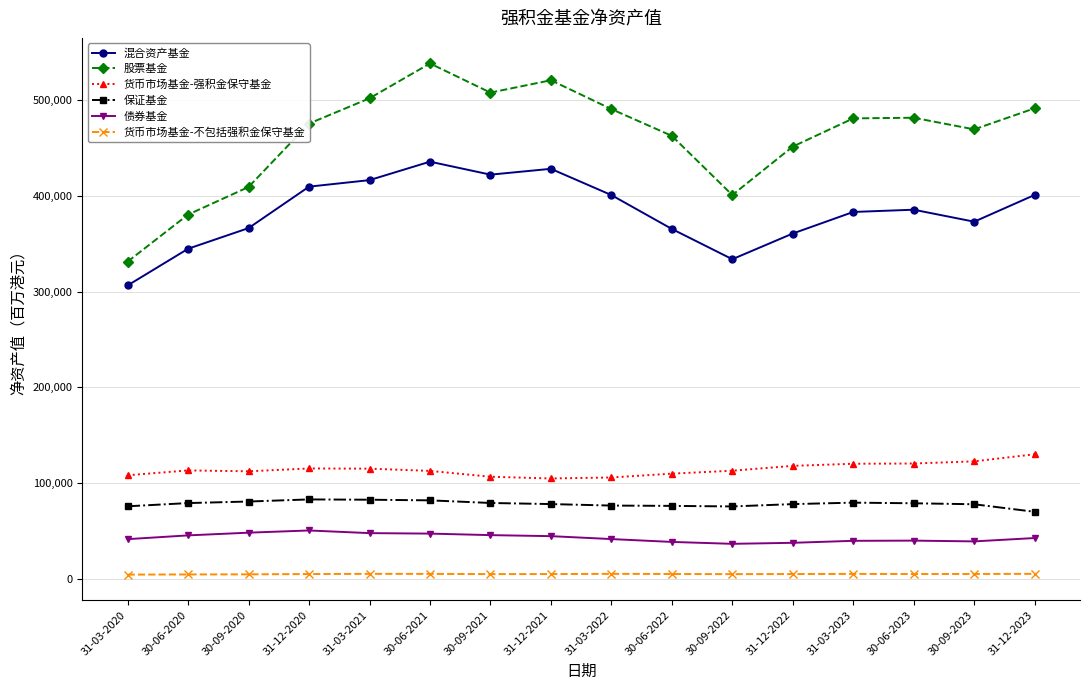

What is the difference between the maximum and minimum values in the 混合资产基金 series?

129302